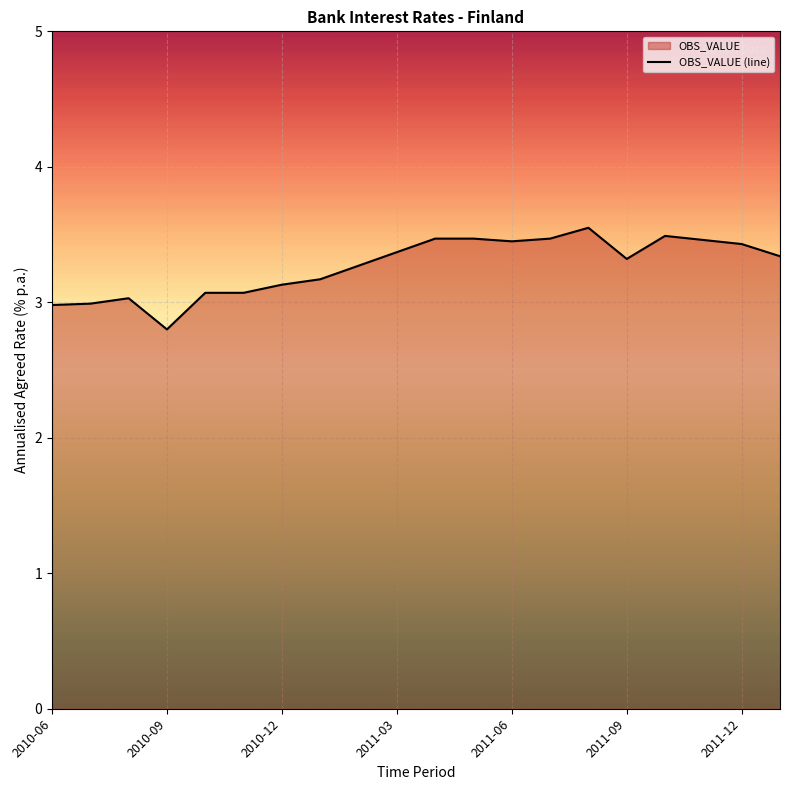

What is the minimum value shown in the chart?

2.8